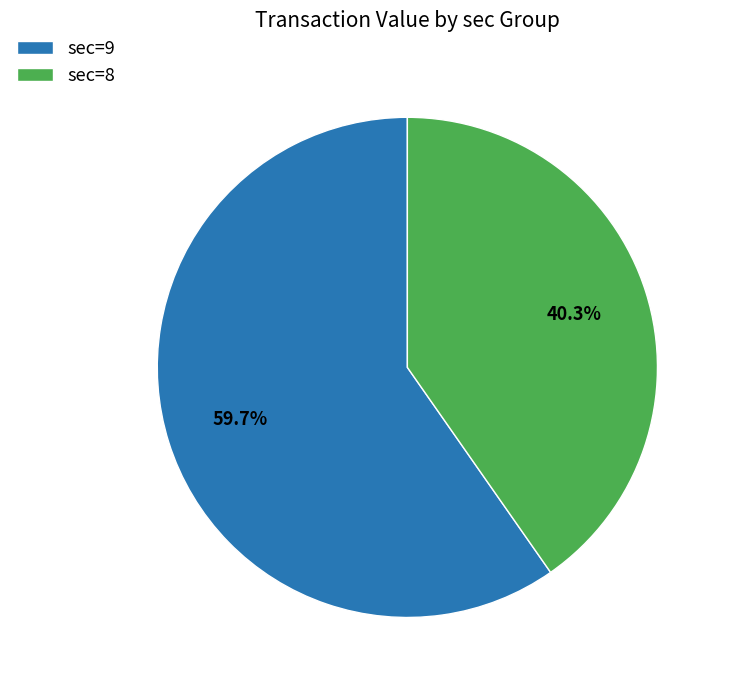

Rank the categories by value from lowest to highest.

sec=8, sec=9